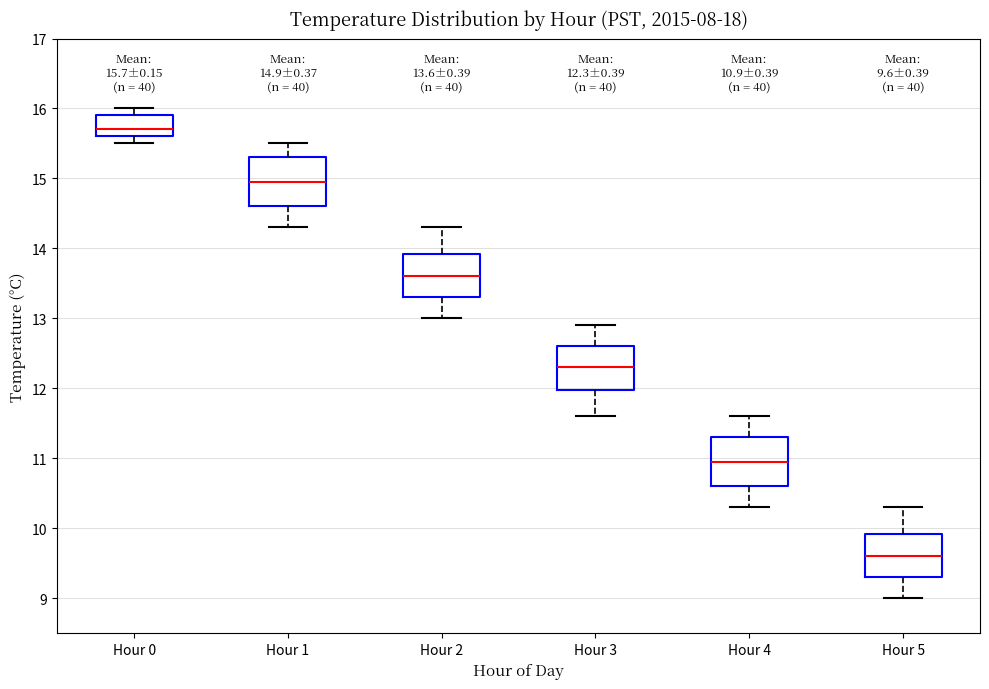

Which box's median line is the lowest?

Hour 5